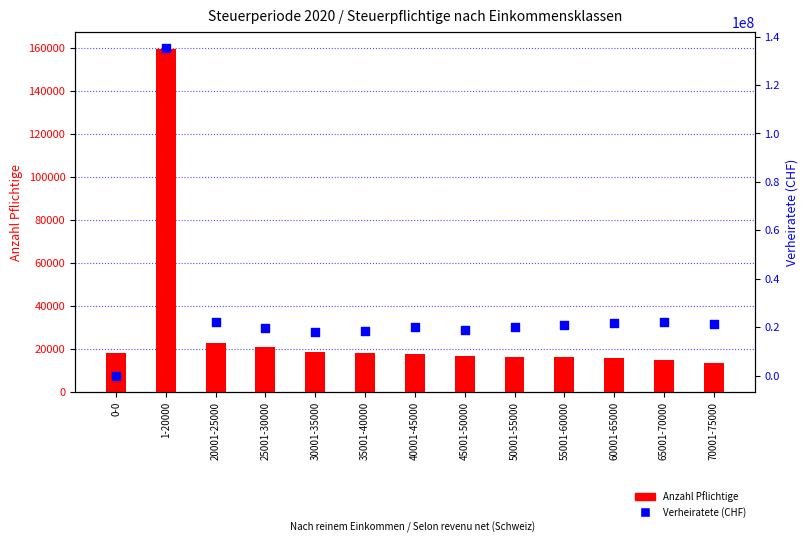

What are all the series names shown in the legend?

Anzahl Pflichtige, Verheiratete (CHF)